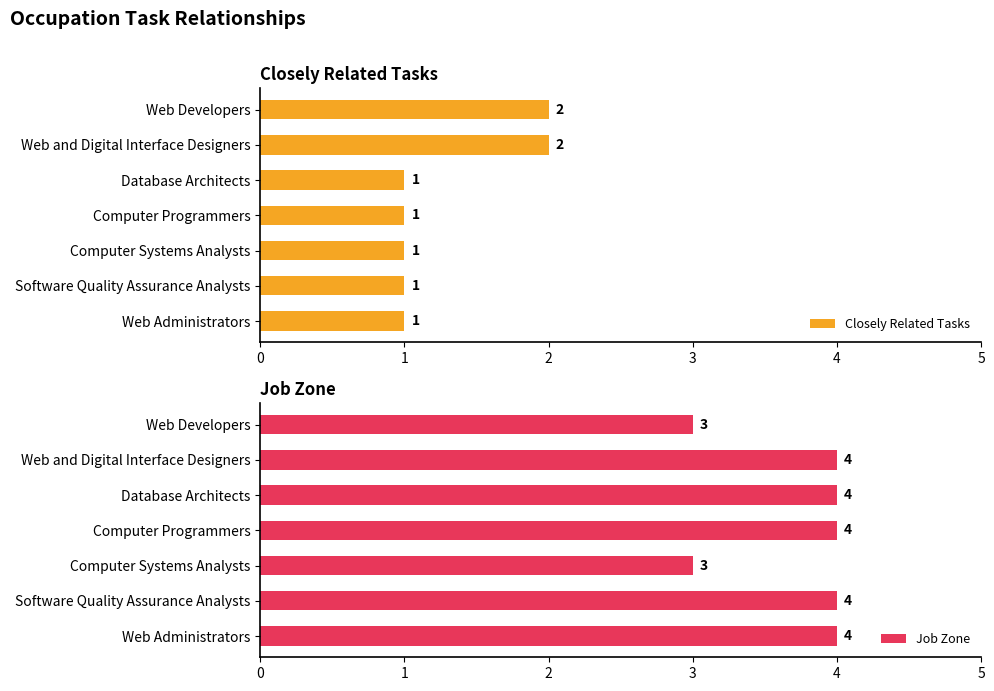

The Job Zone series shows 1 at Web Administrators. True or false?

False